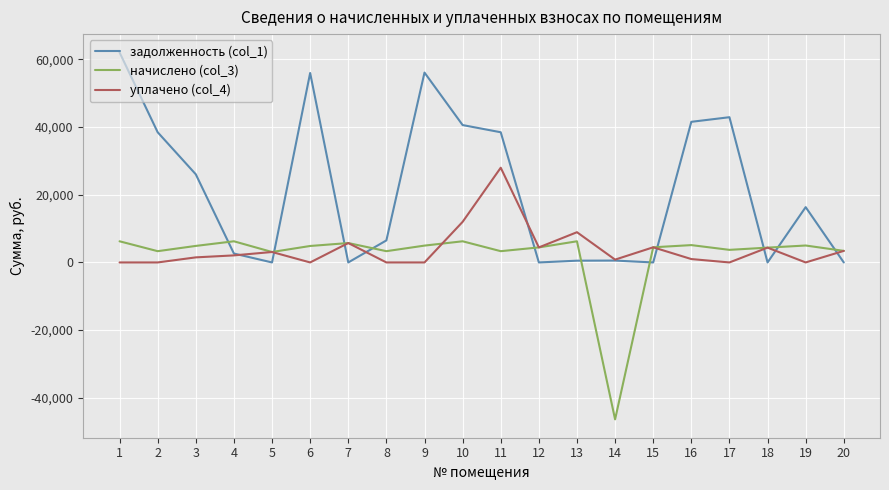

The задолженность (col_1) series shows 0.0 at 15. True or false?

True